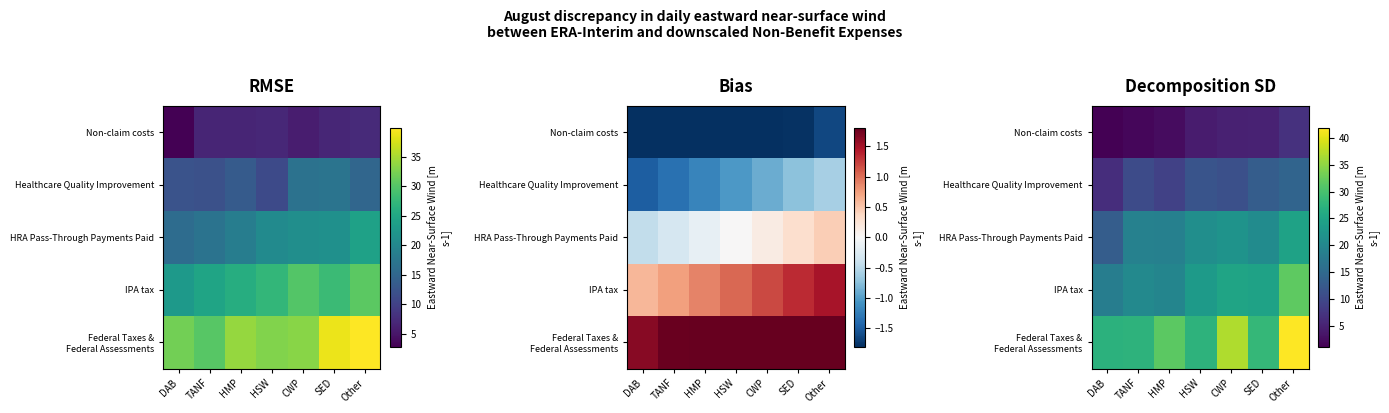

What is the minimum value for Federal Taxes & Federal Assessments?

27.3